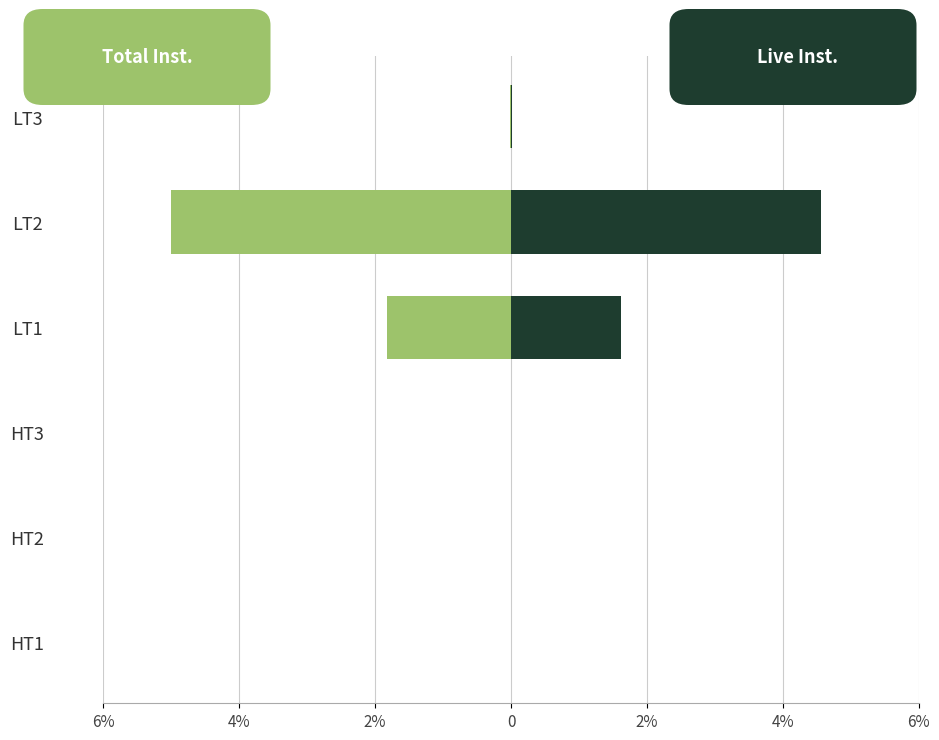

Is the value of Total Installations at HT2 greater than the value of Live Installations at LT2?

No